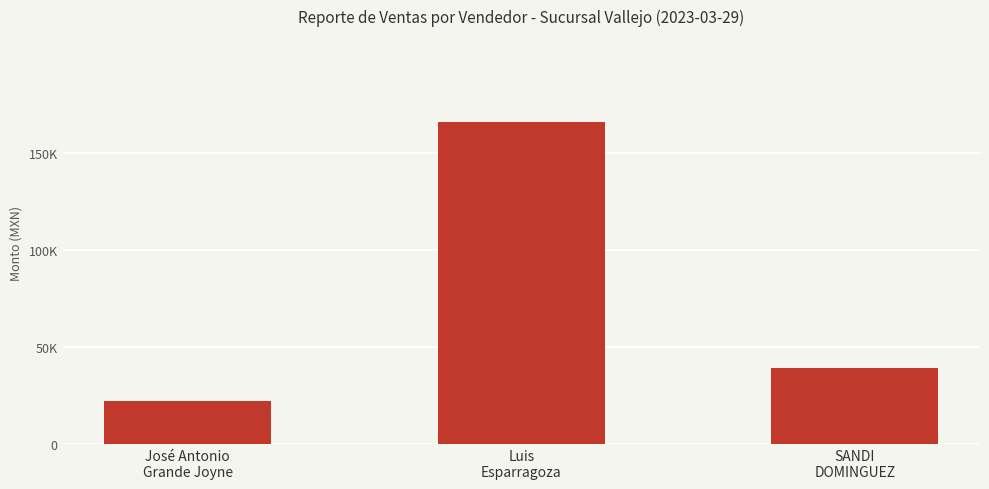

What value does the data have at José Antonio
Grande Joyne?

22398.6